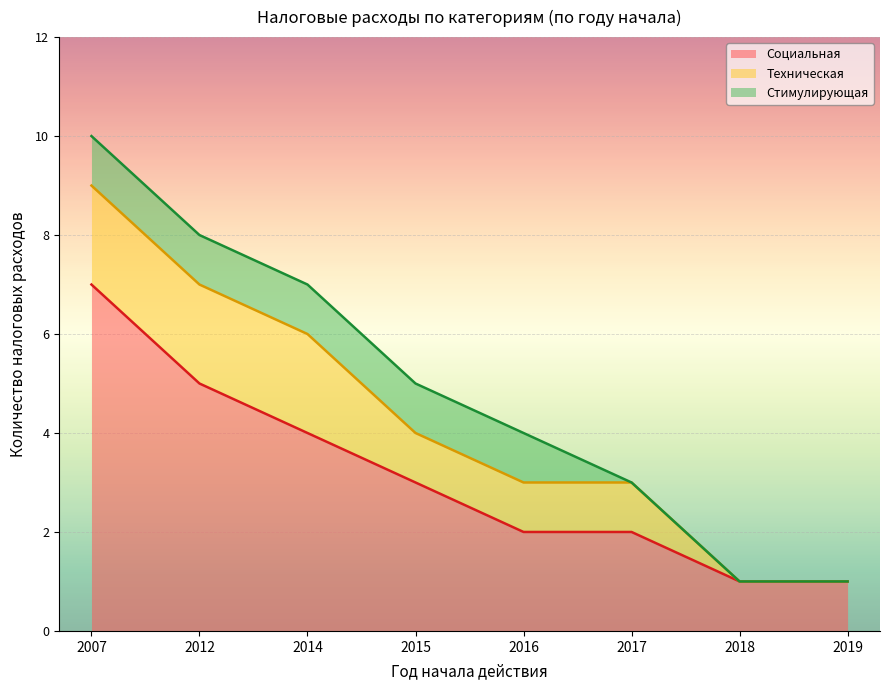

Is the value of Стимулирующая at 2016 greater than the value of Техническая at 2012?

No